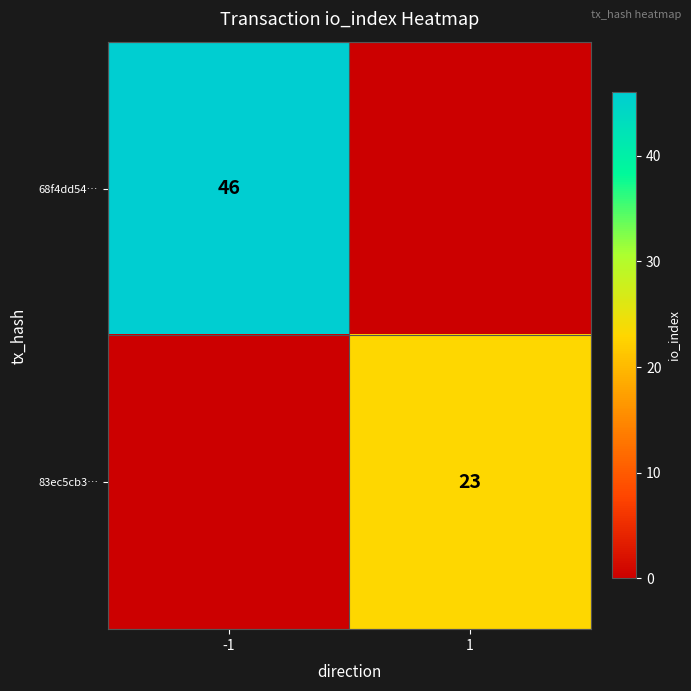

At how many categories does at least one series exceed 15?

2